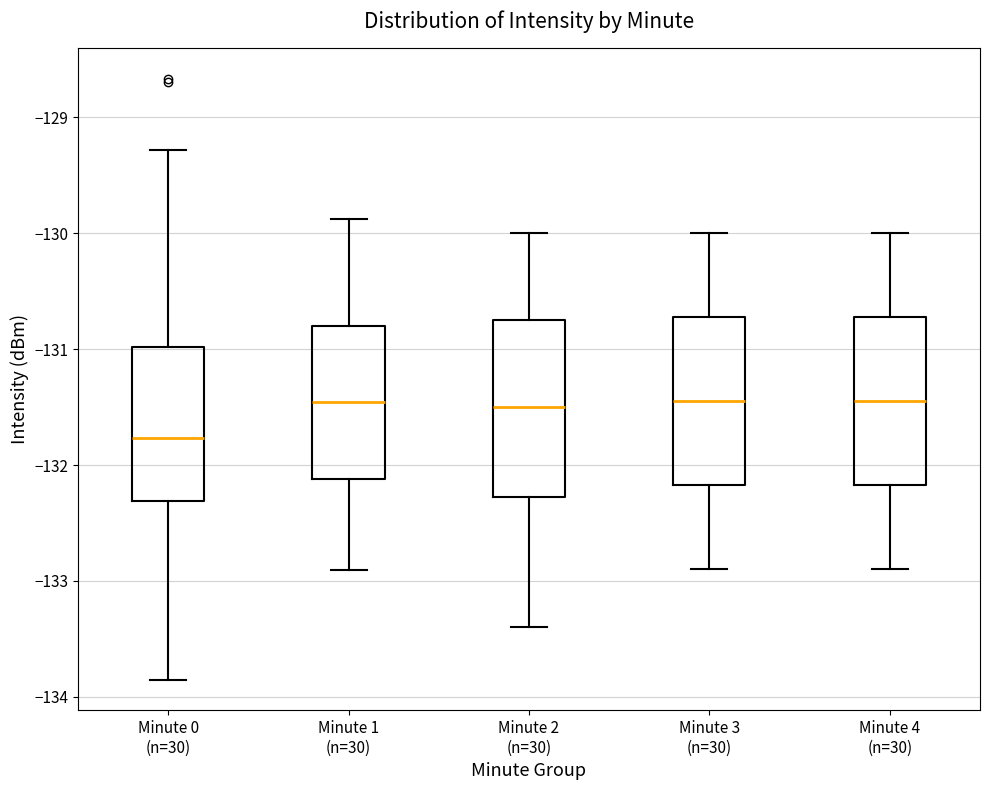

Where does the upper whisker of the box for Minute 4 (n=30) end on the y-axis? The values are not printed on the chart, so give them approximately, as read against the axis.

-130.0